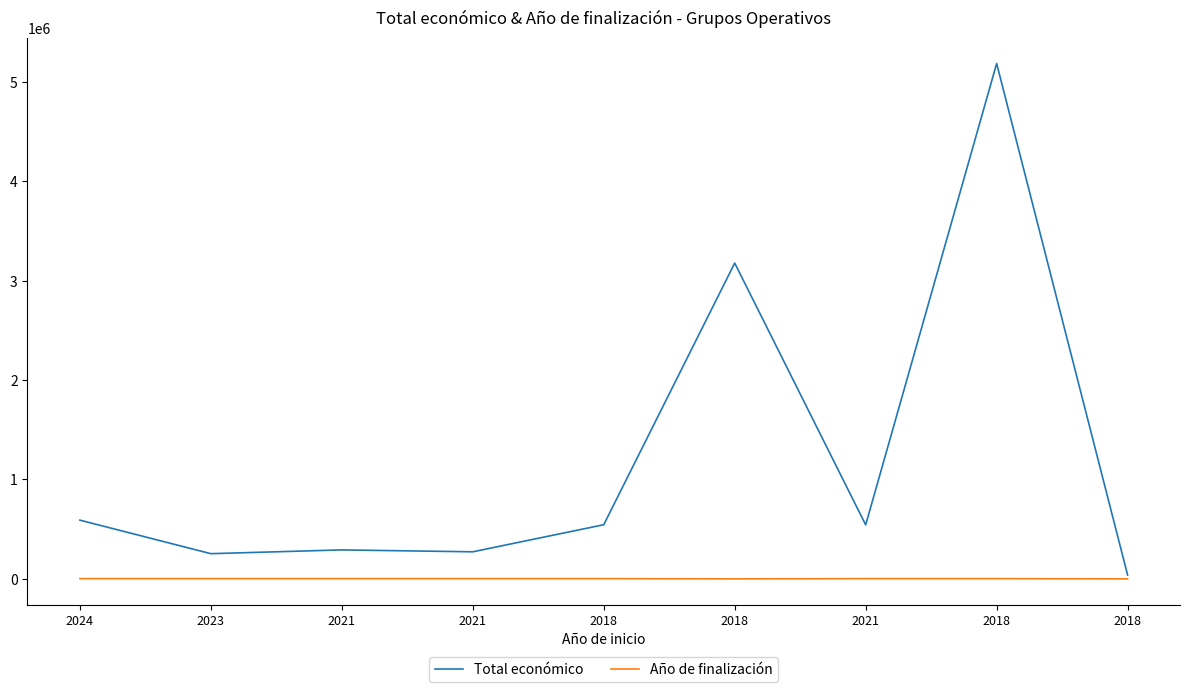

What is the difference between the highest and lowest values at 2021?

289177